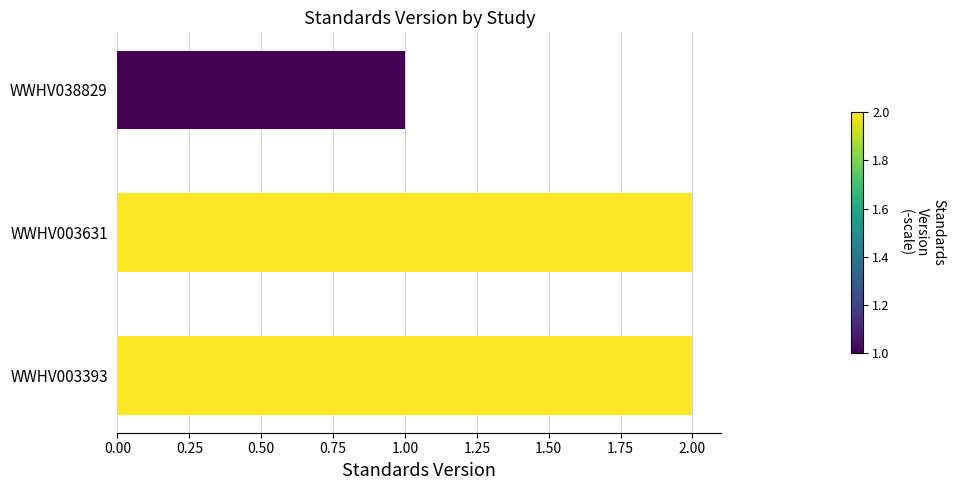

The value at WWHV003631 is 2. True or false?

True